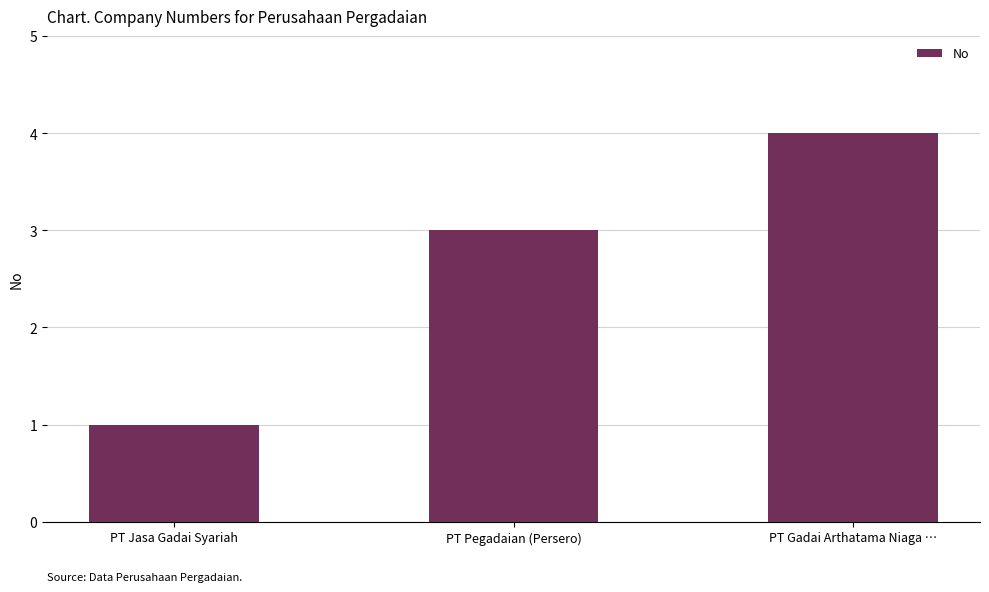

What position from the right is PT Jasa Gadai Syariah?

3